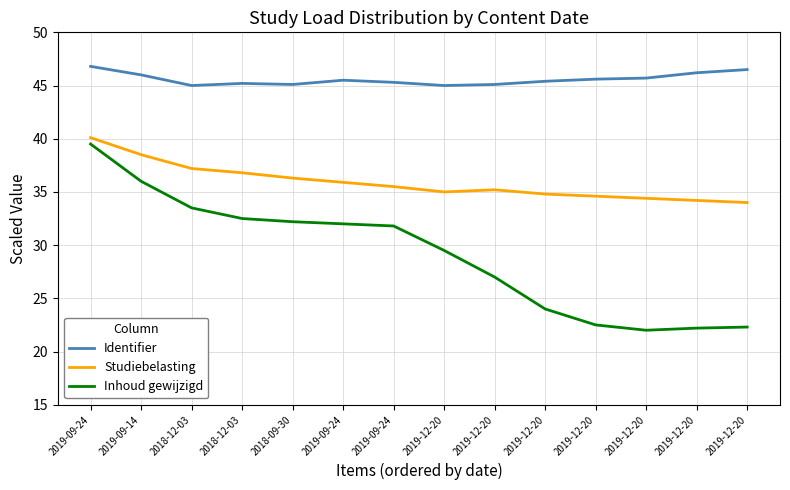

What is the label of the 6th point from the left?

2019-09-24